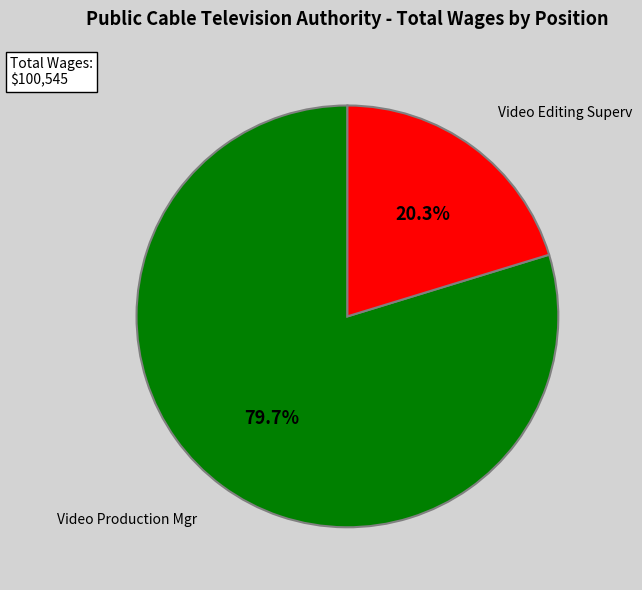

Is there a majority slice in this chart?

Yes